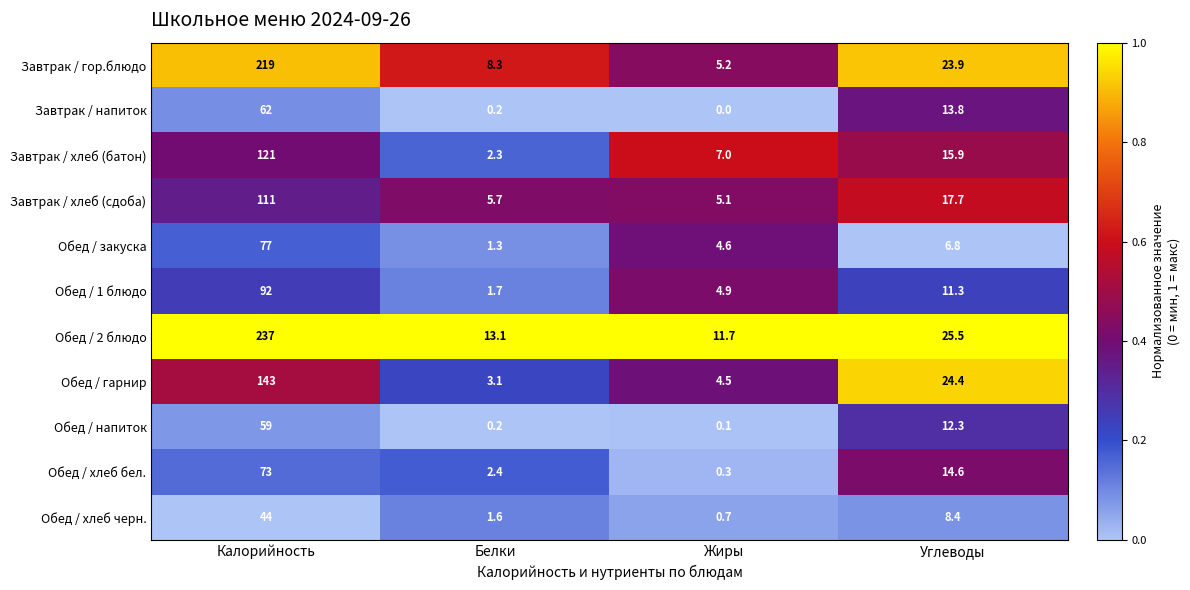

What is the difference between the highest and lowest values at Жиры?

11.7